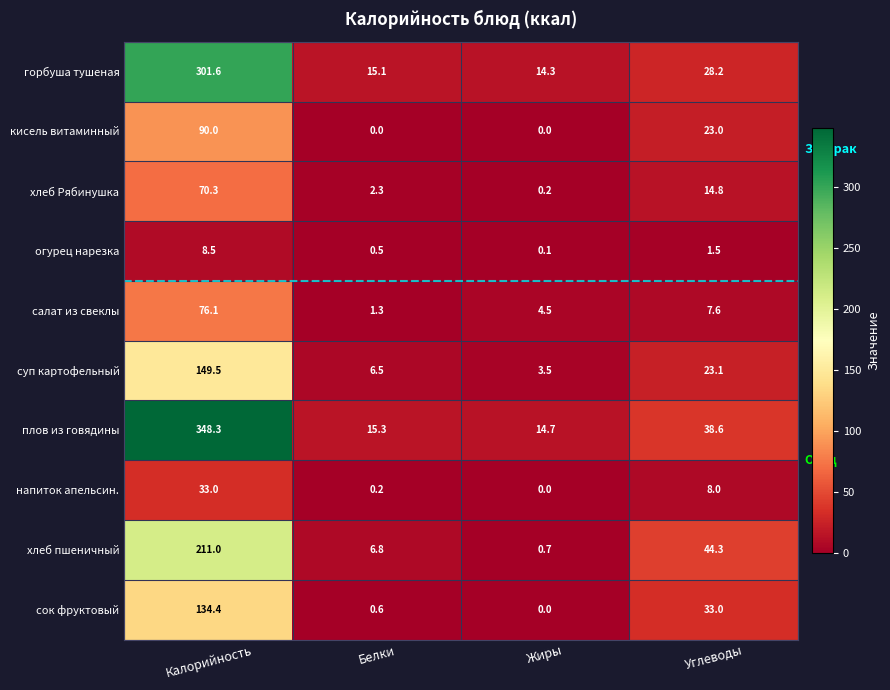

Which series changed the most between Калорийность and Жиры?

плов из говядины